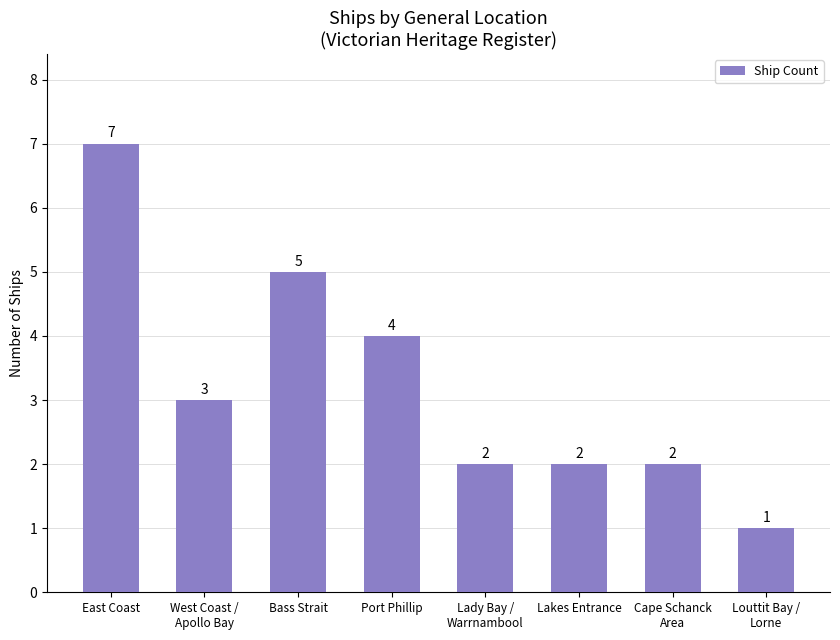

The chart shows a value of 2 at Lakes Entrance. True or false?

True